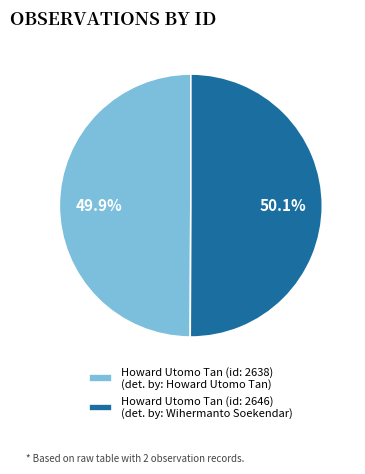

To the nearest percent, what is the average slice percentage?

50%